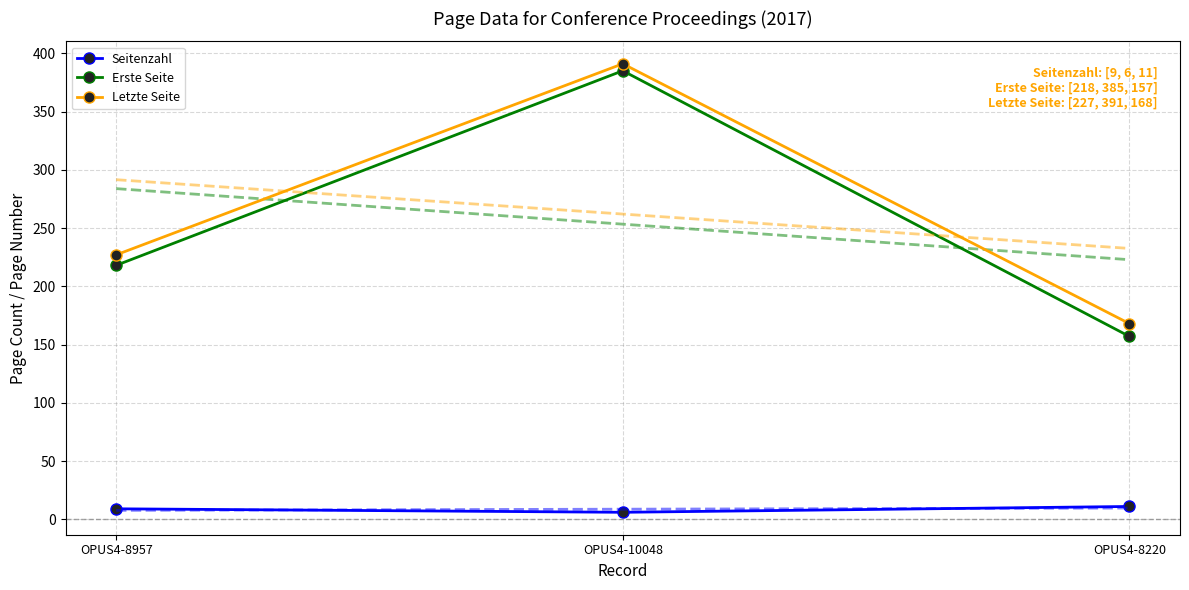

Which label corresponds to the largest value in the chart?

OPUS4-10048